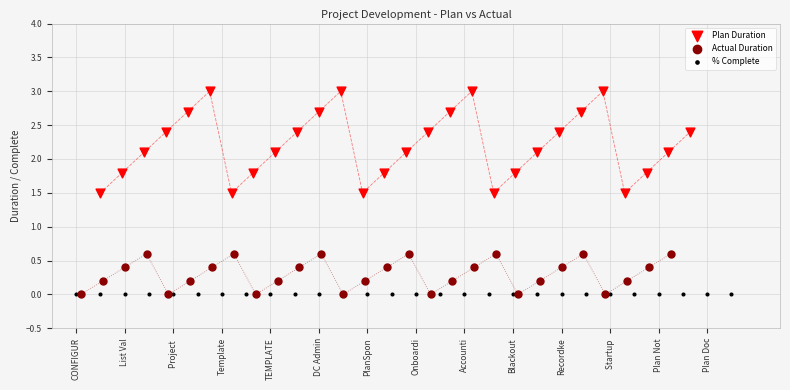

Which series contains the highest Y value?

Plan Duration